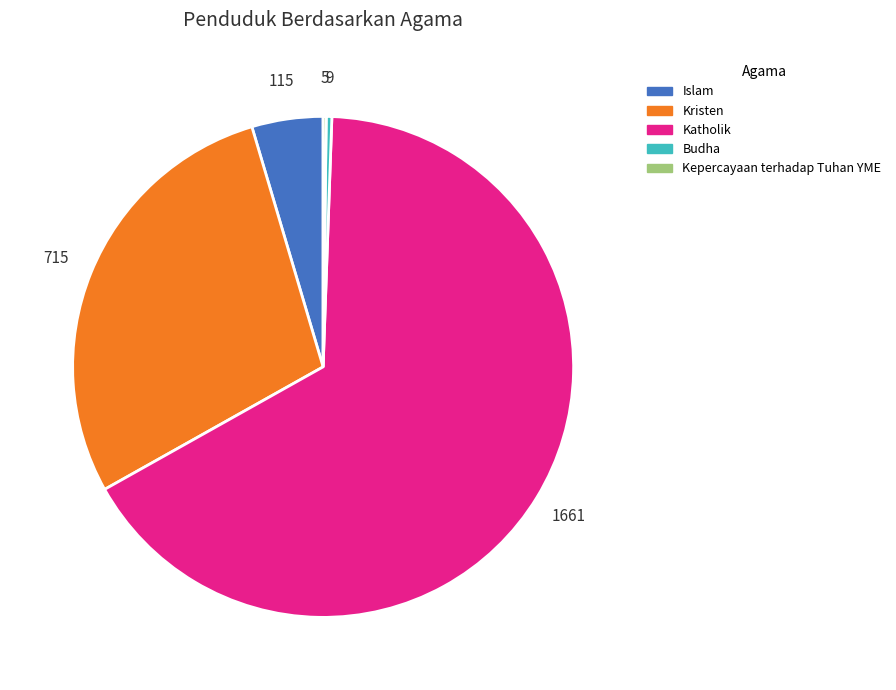

True or false: Katholik accounts for 76% of the total.

False